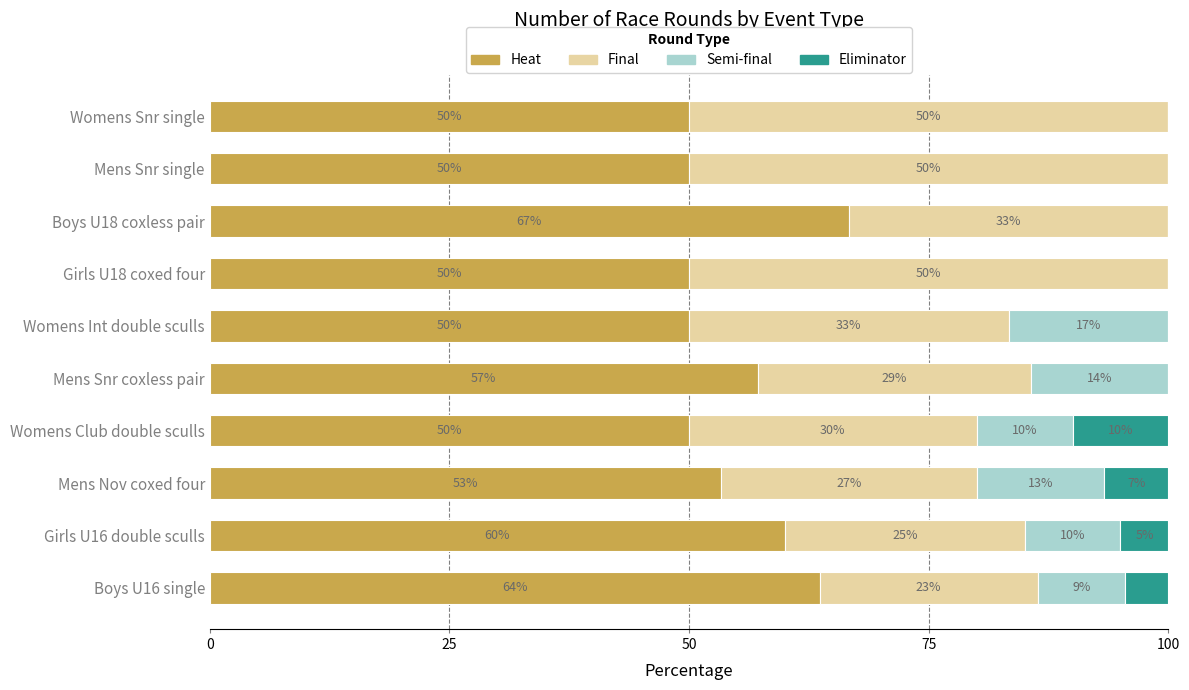

What is the total value across all series at Boys U18 coxless pair?

100.0